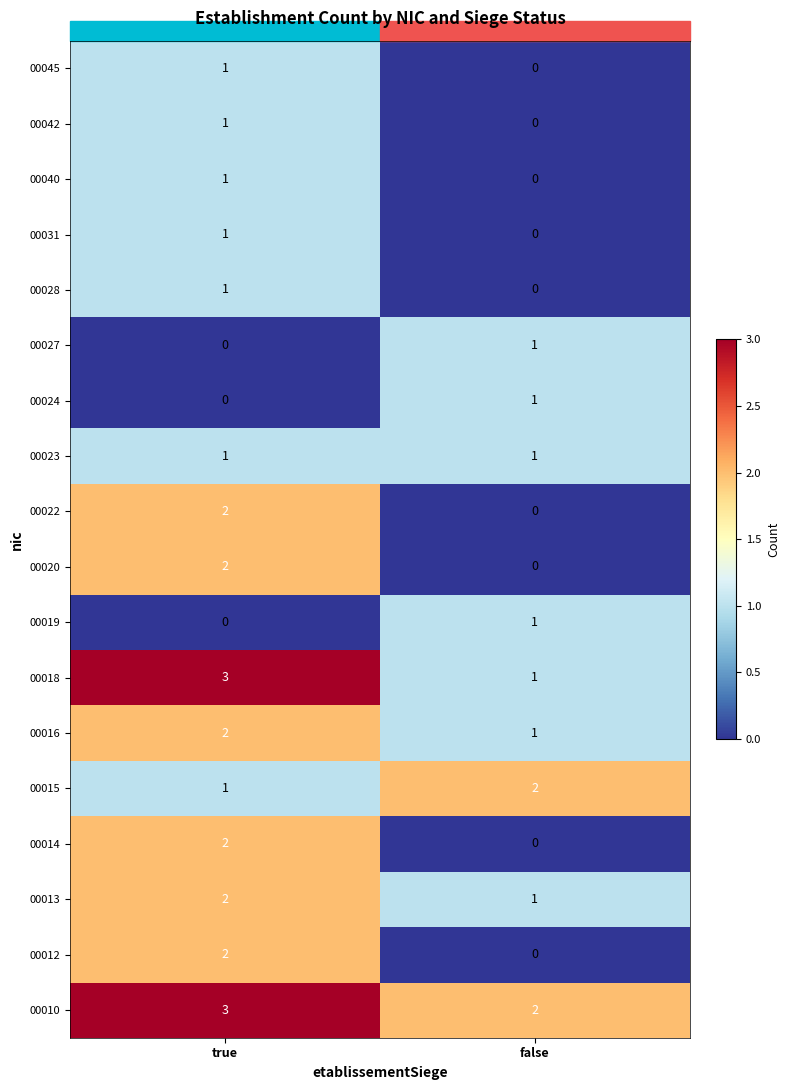

Is the value of 00015 at true greater than the value of 00022 at false?

Yes